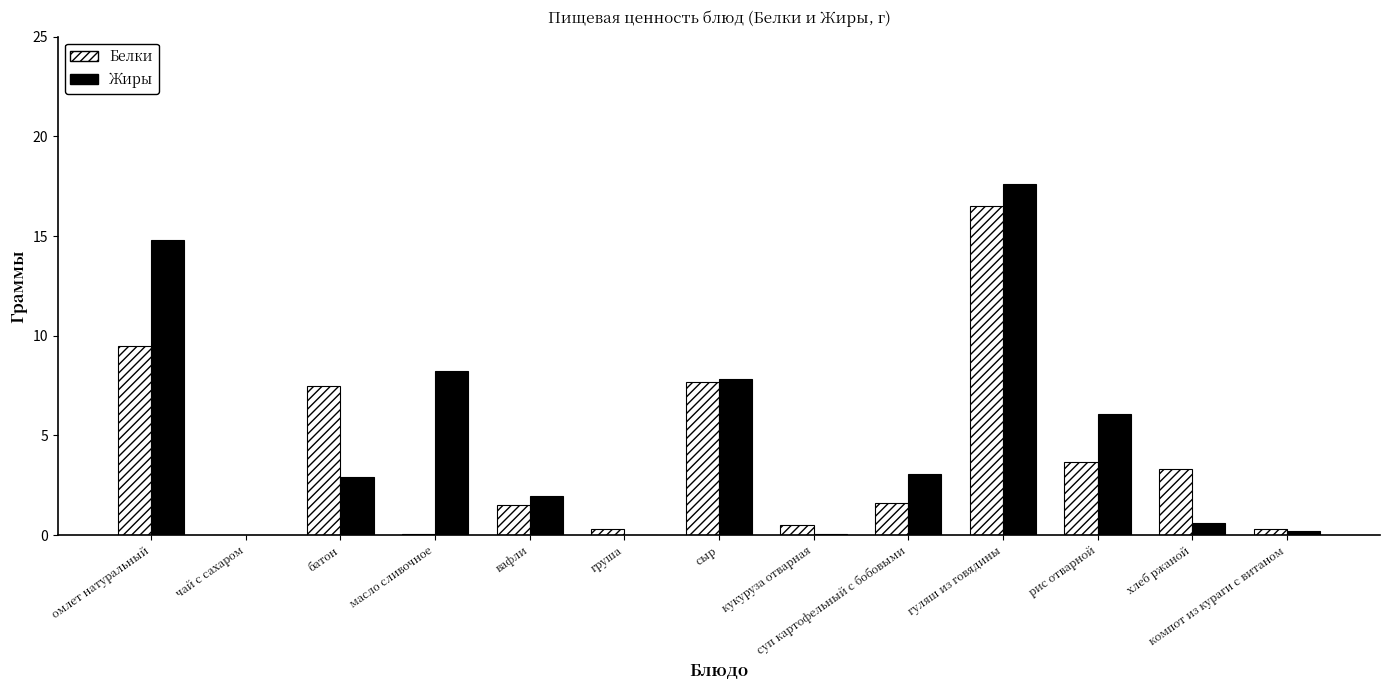

What is the average value of the Жиры series?

4.9